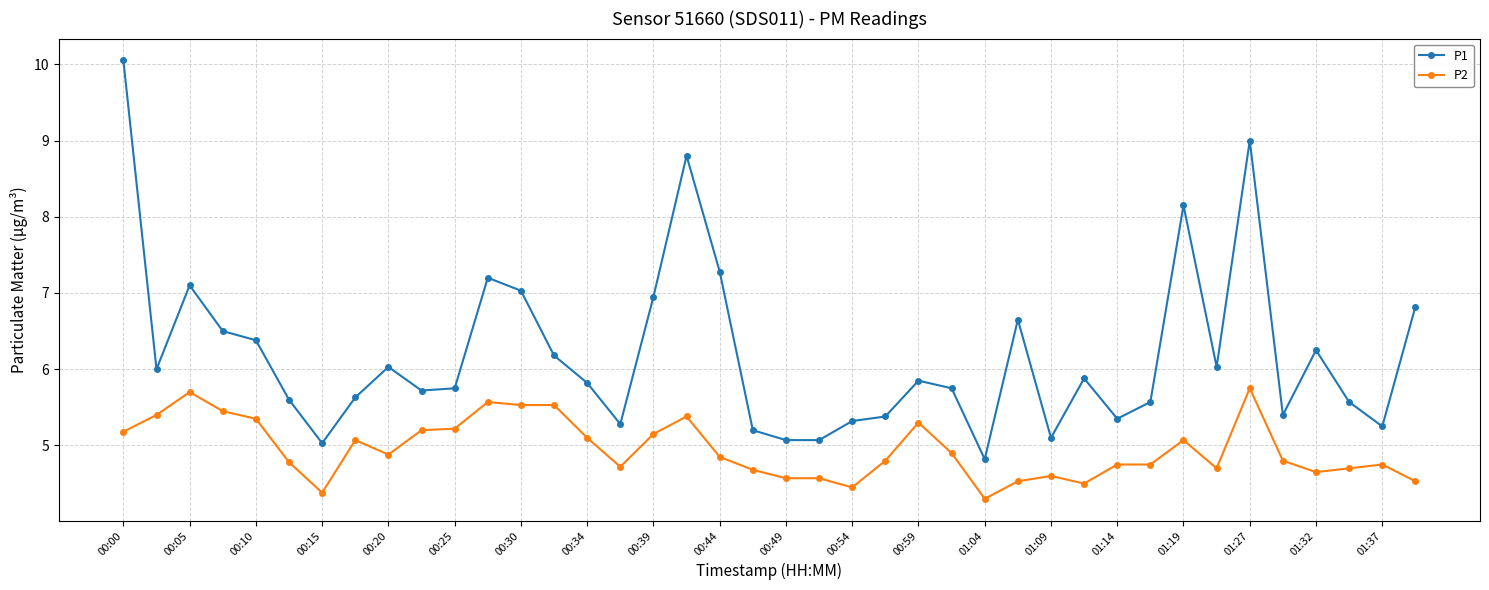

Which series has the largest total across all categories?

P1